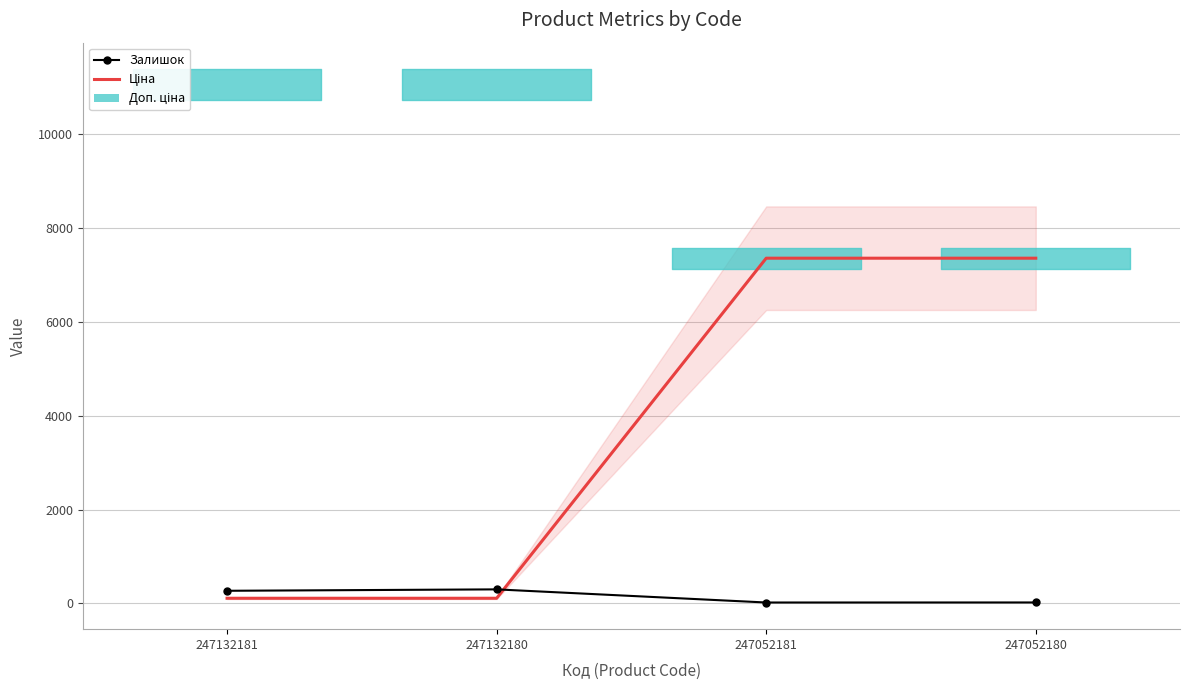

Reading left to right, what are all the values shown in this chart?

Залишок: 270.0	300.0	20.0	21.0
Ціна: 110.5	110.5	7360.2	7360.2